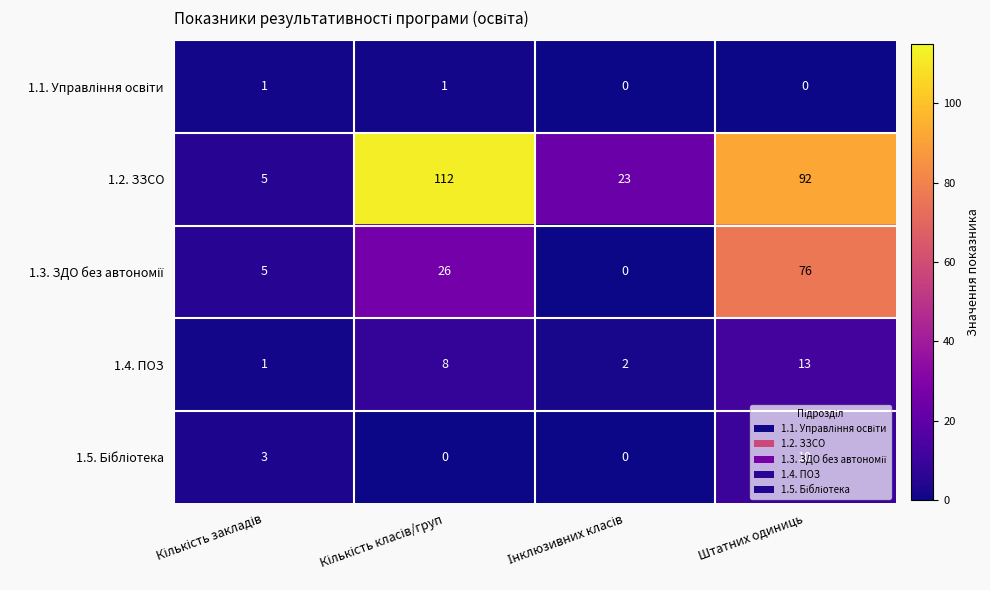

At how many categories does at least one series exceed 13?

3